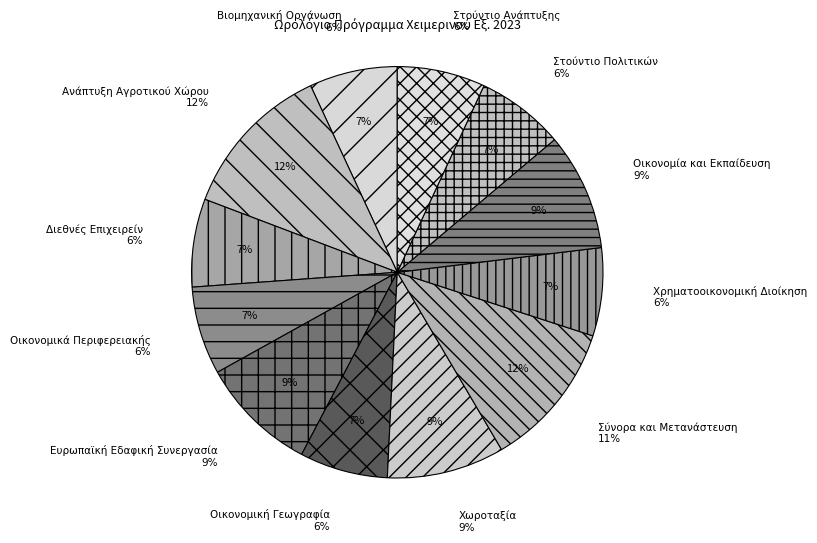

To the nearest percent, what is the difference between the Ανάπτυξη Αγροτικού Χώρου and Χωροταξία slice percentages?

3%